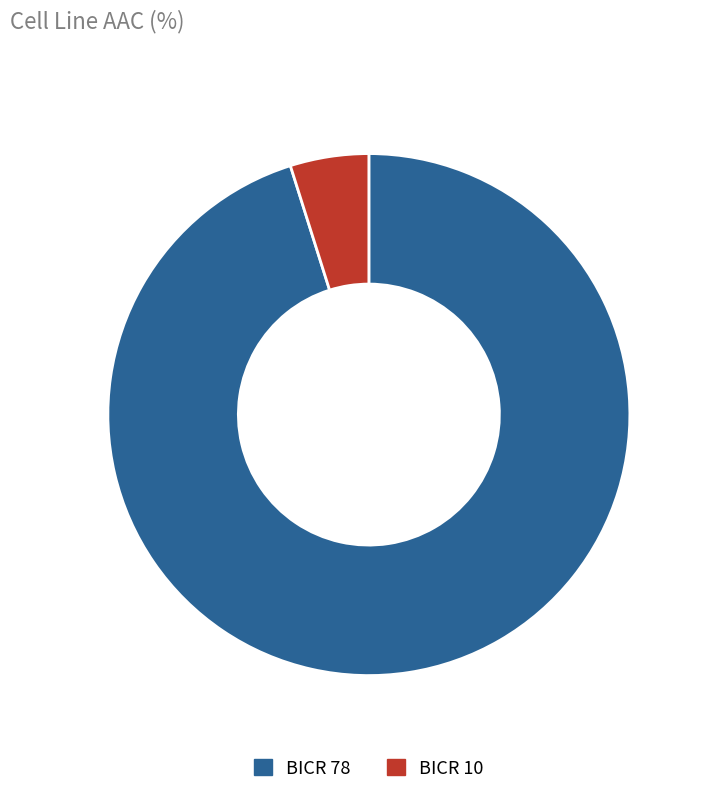

Which slice represents more than half of the pie?

BICR 78